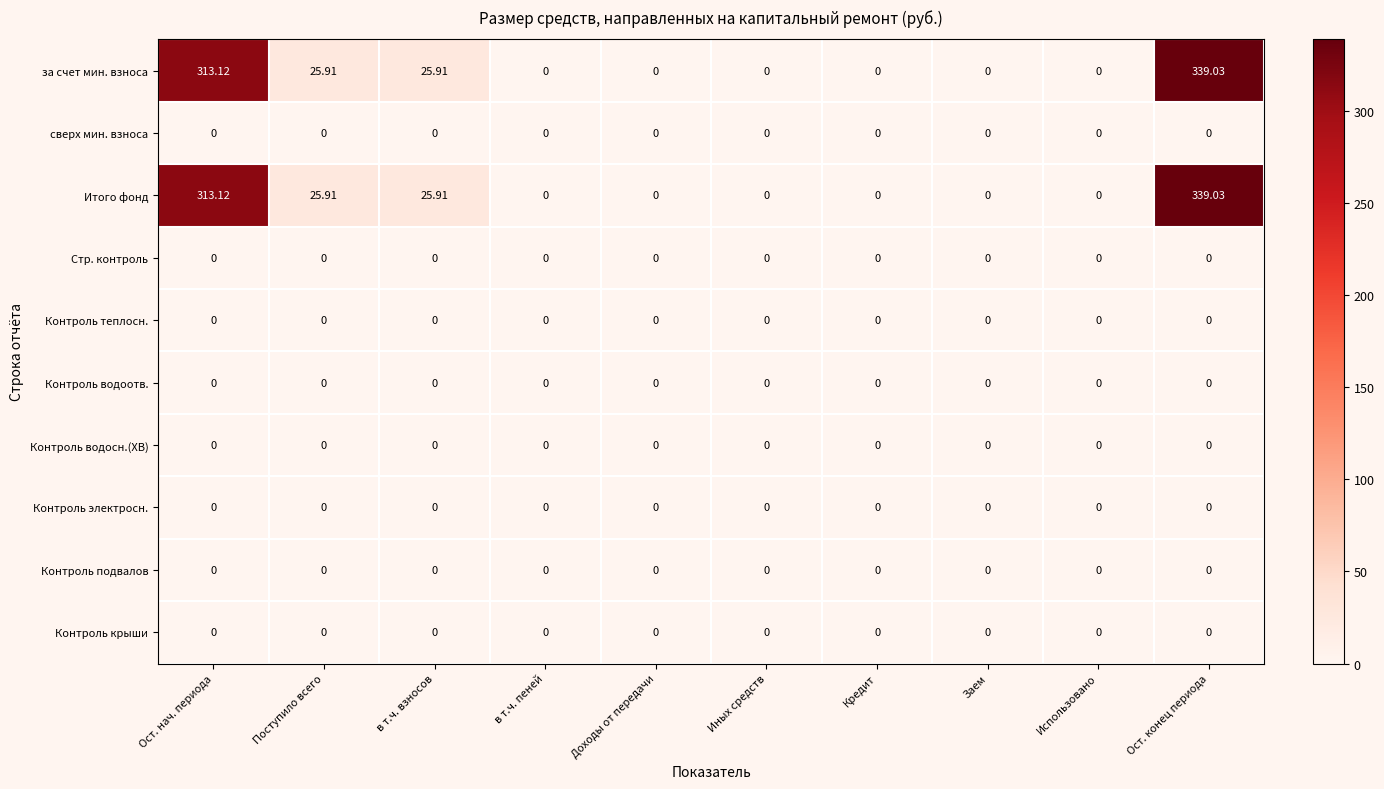

Which label corresponds to the largest value in the chart?

Ост. конец периода